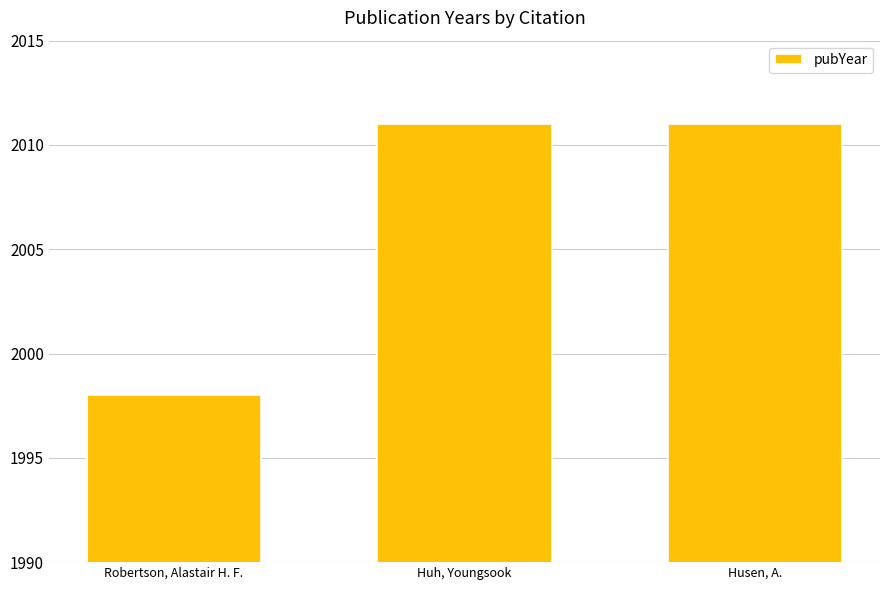

How many values are below 2011?

1